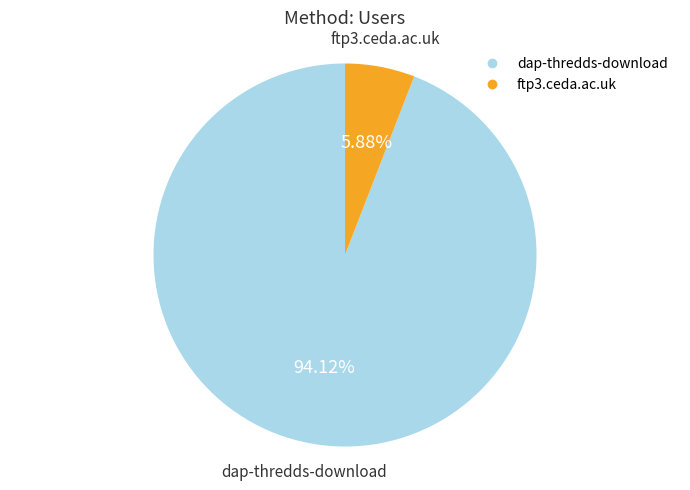

Is there any slice that represents more than half of the pie?

Yes